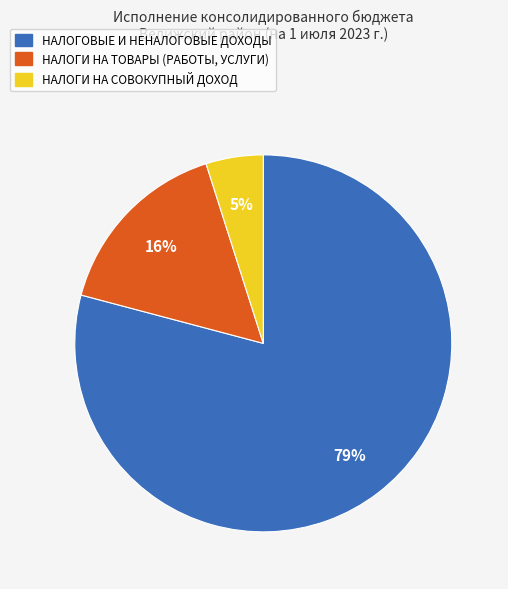

Is it true that НАЛОГИ НА ТОВАРЫ (РАБОТЫ, УСЛУГИ) is 16% of the pie?

True